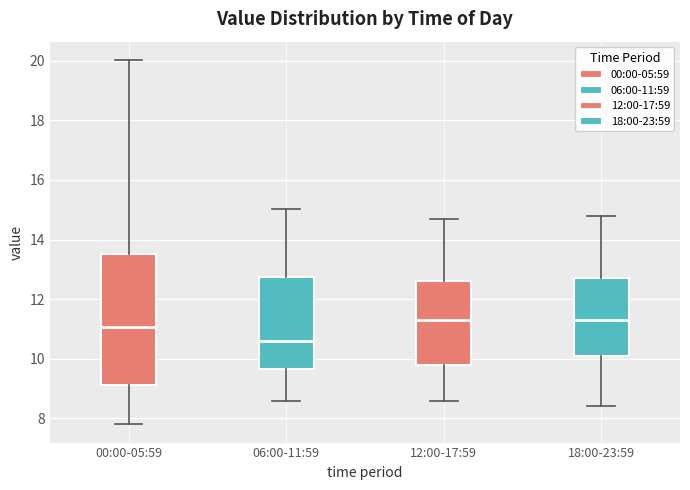

Where does the lower whisker of the box for 12:00-17:59 end on the y-axis? The values are not printed on the chart, so give them approximately, as read against the axis.

8.6